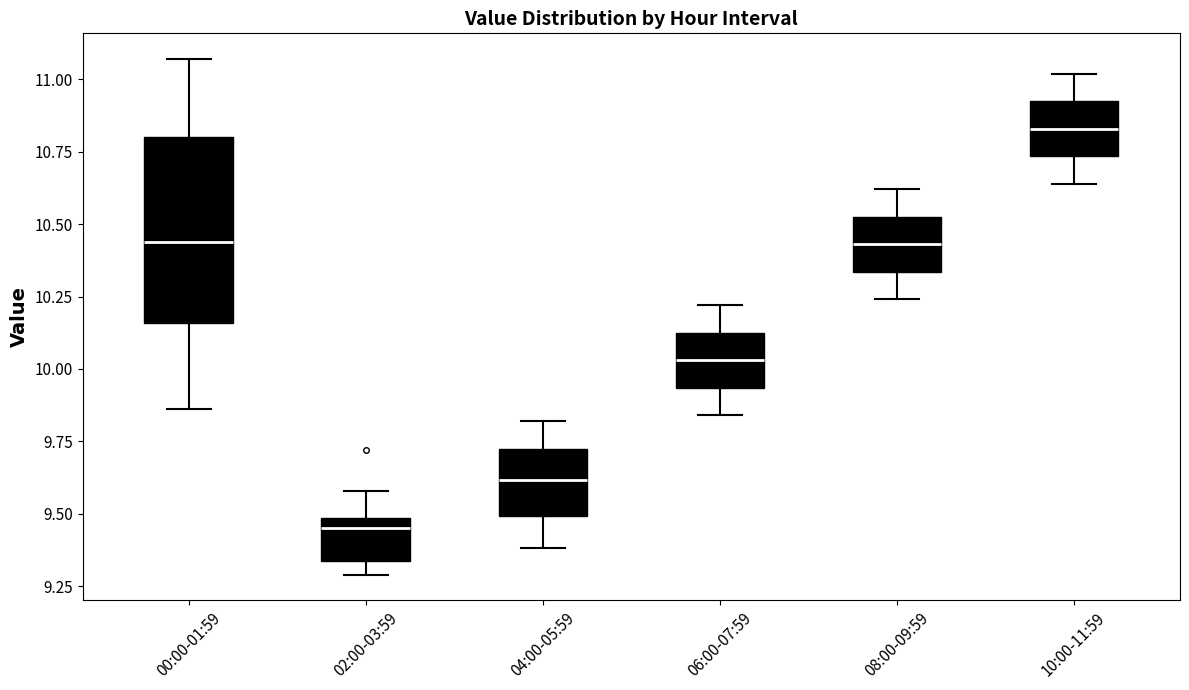

Where is the lower edge of the box for 08:00-09:59 on the y-axis? The values are not printed on the chart, so give them approximately, as read against the axis.

10.35